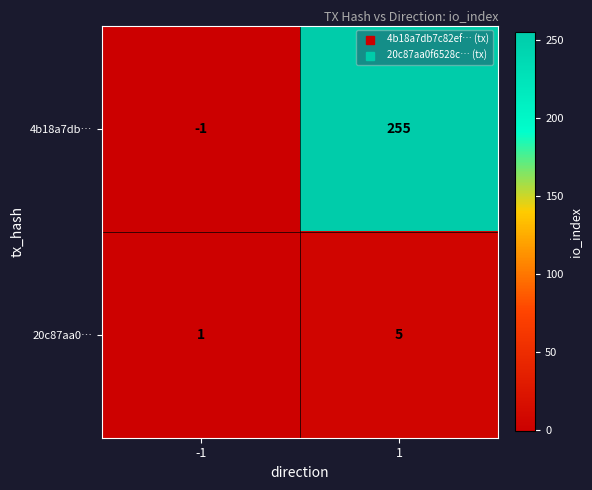

The 20c87aa0… series shows 2 at -1. True or false?

False